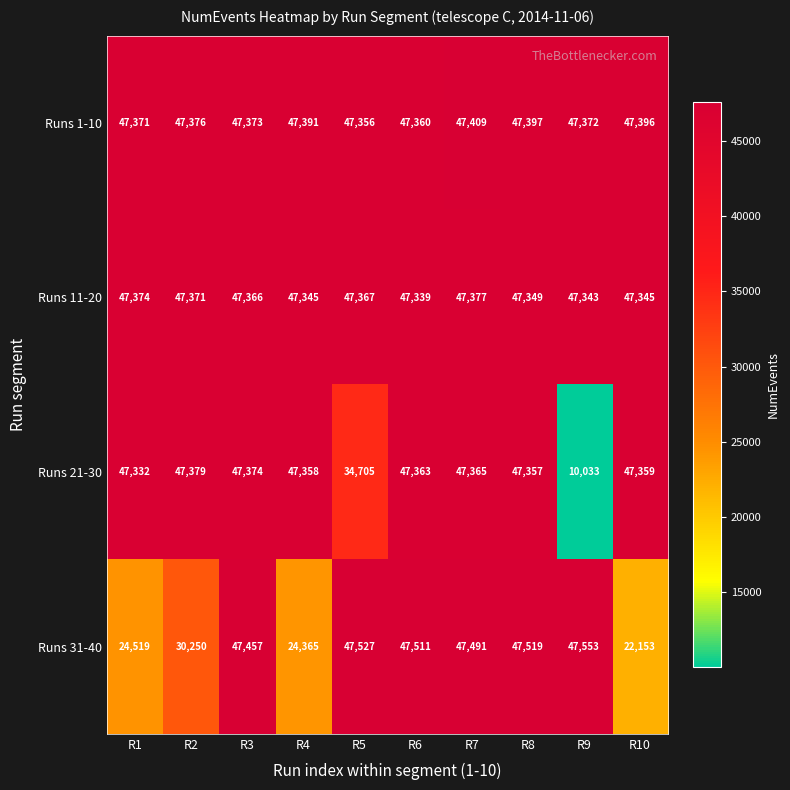

Which label corresponds to the smallest value in the chart?

R9